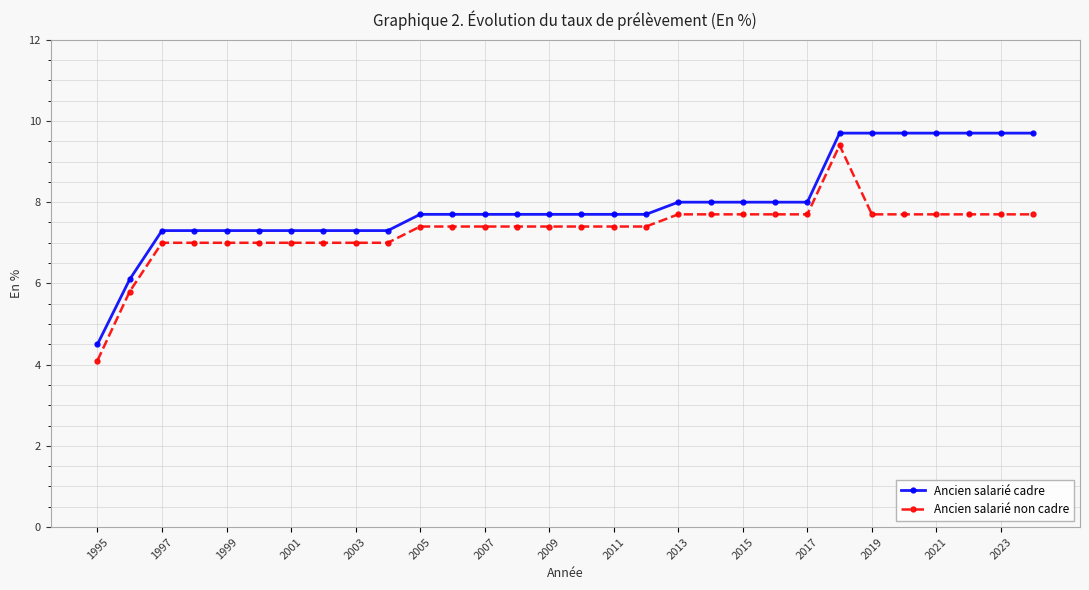

True or false: Ancien salarié non cadre has more than 0 points higher than both neighbors.

True